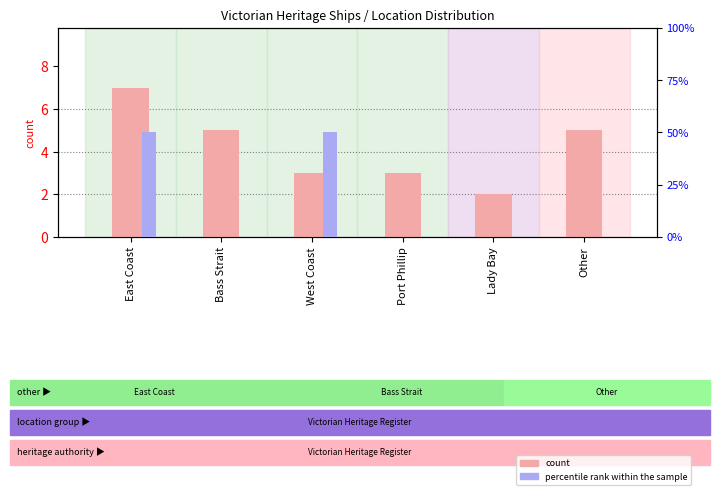

Count the count values in the range 3 to 5.

4